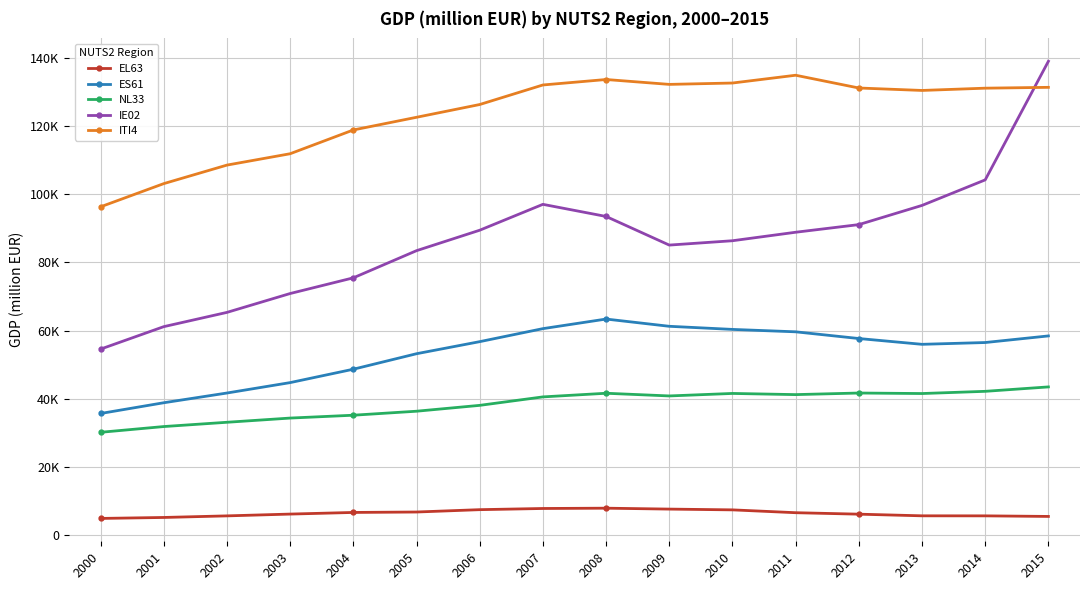

The value of ES61 at 2008 is 84812. True or false?

False